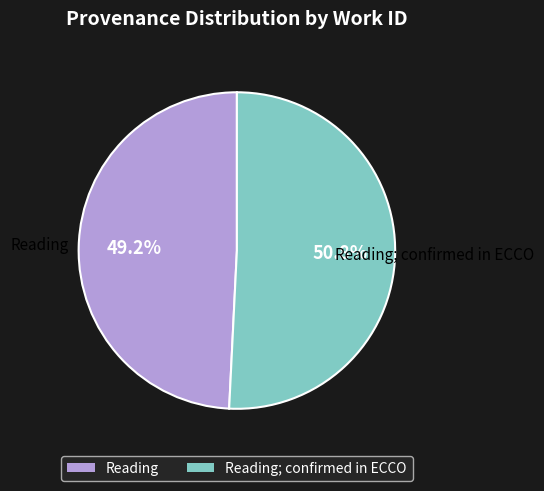

To the nearest percent, what is the combined percentage of Reading and Reading; confirmed in ECCO?

100%